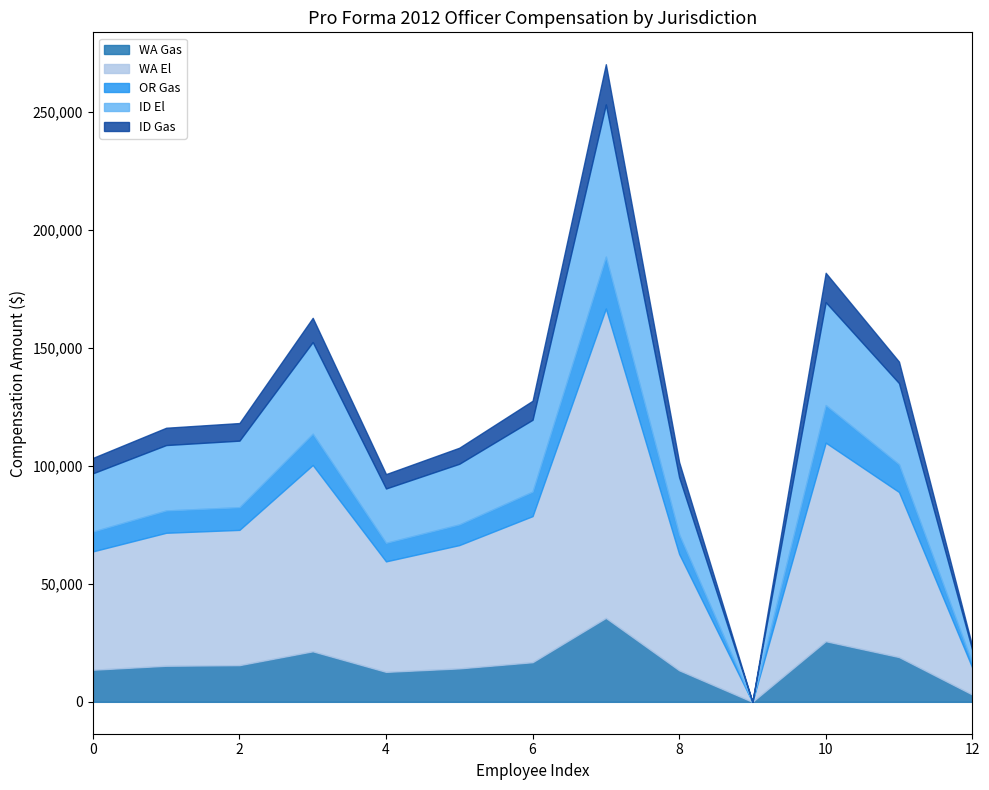

How many values in the WA Gas series are below 15287?

6